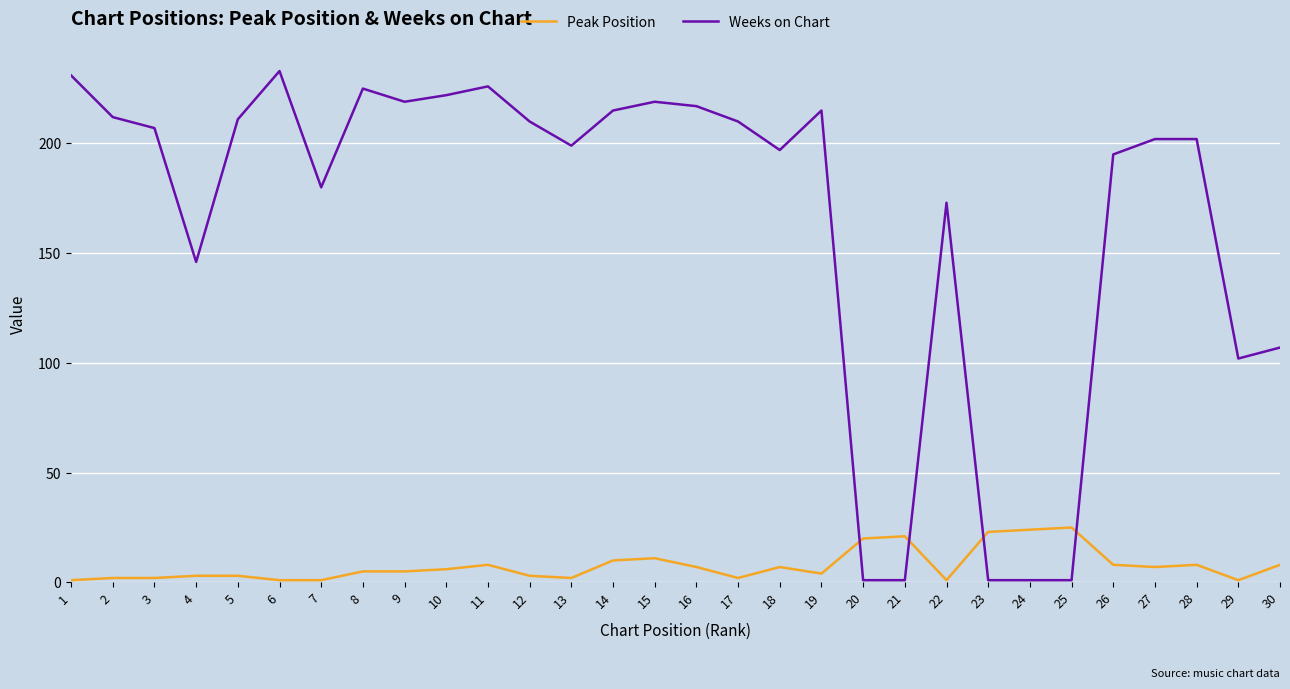

True or false: Weeks on Chart and Peak Position cross at least once.

True